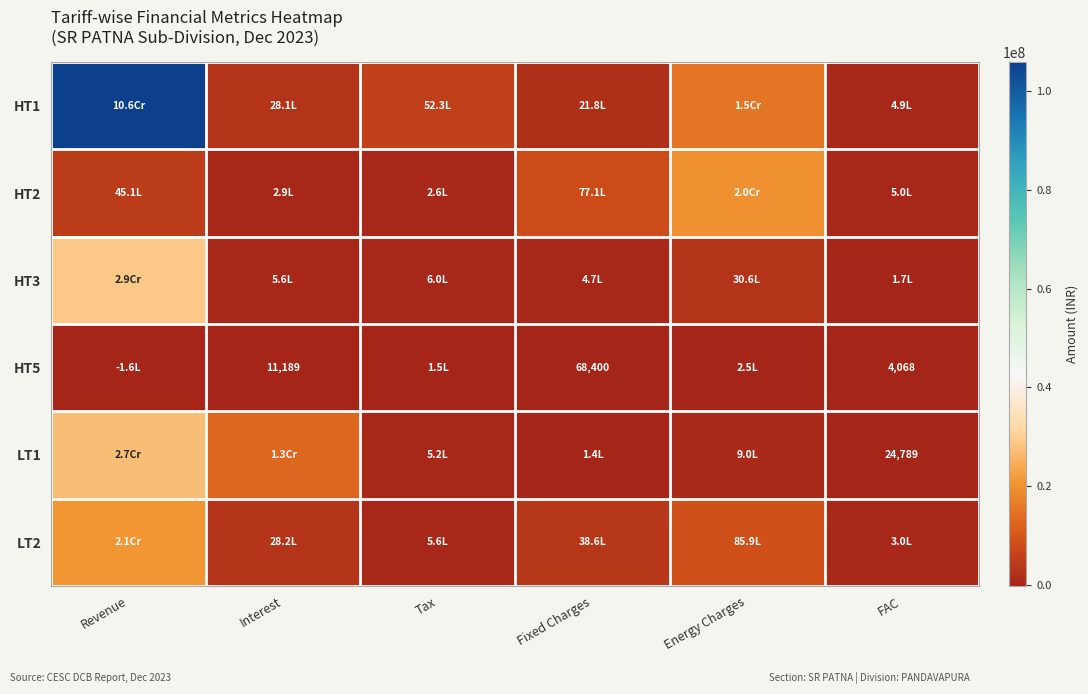

At which category does the chart reach its minimum across all series?

Revenue